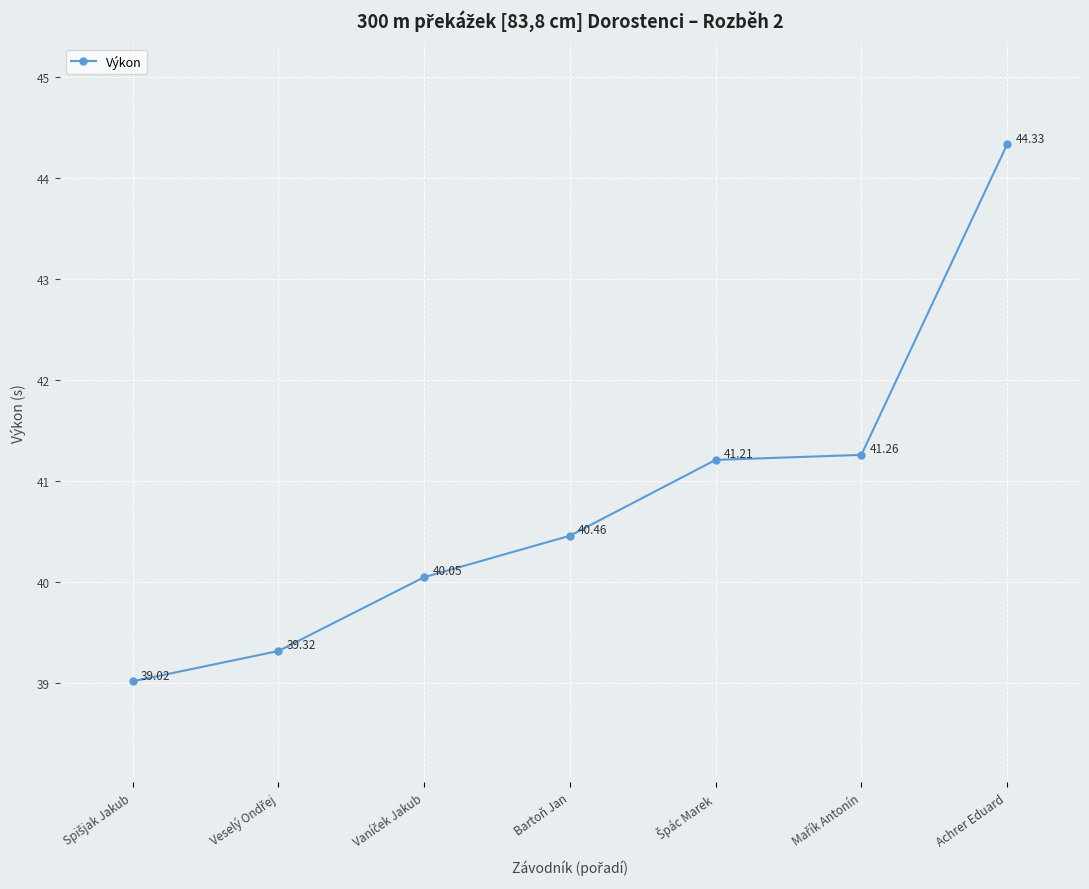

What is the label of the 1st point from the right?

Achrer Eduard